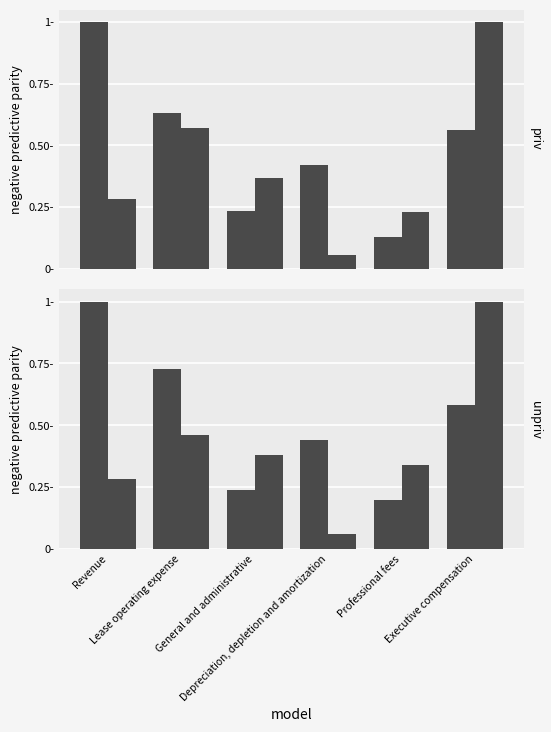

True or false: 9 Months Ended Sep. 30, 2017 has a value of 0.2 at General and administrative.

False